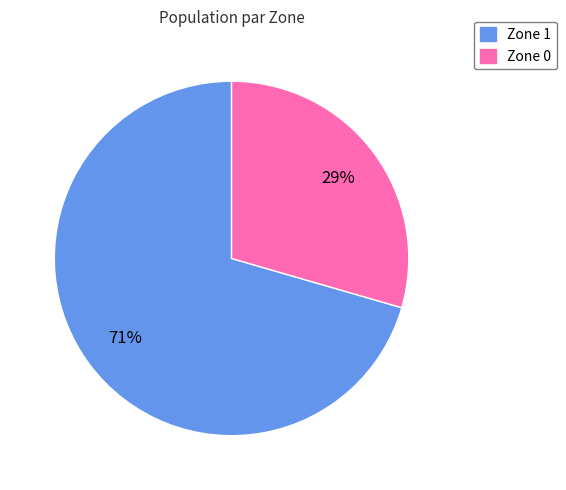

Do Zone 0 and Zone 1 together represent more than half of the pie?

Yes